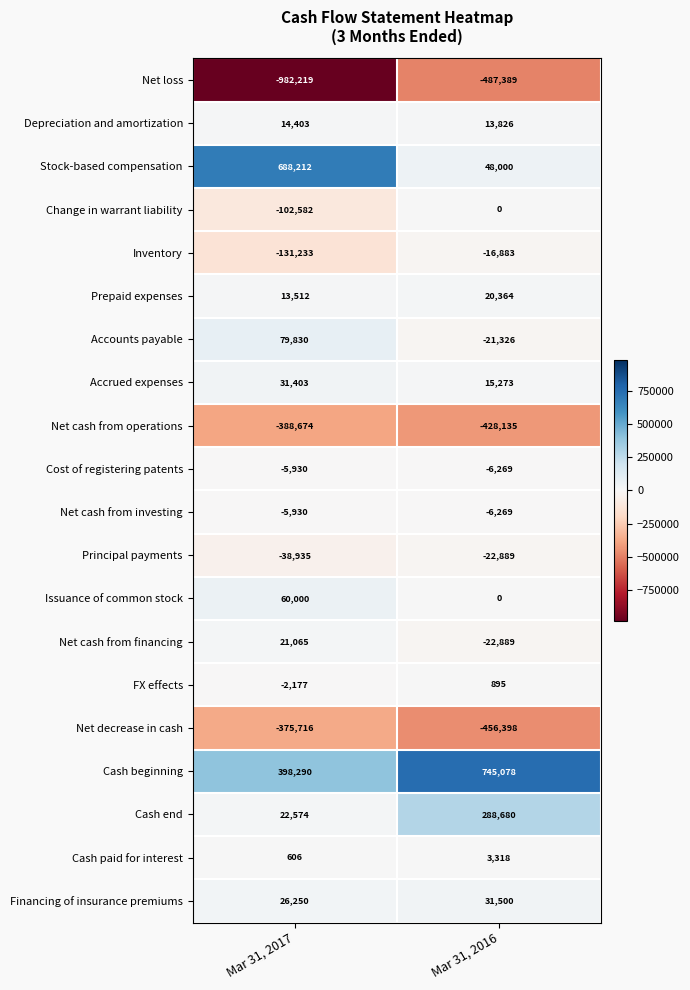

Which series has the largest total across all categories?

Cash beginning